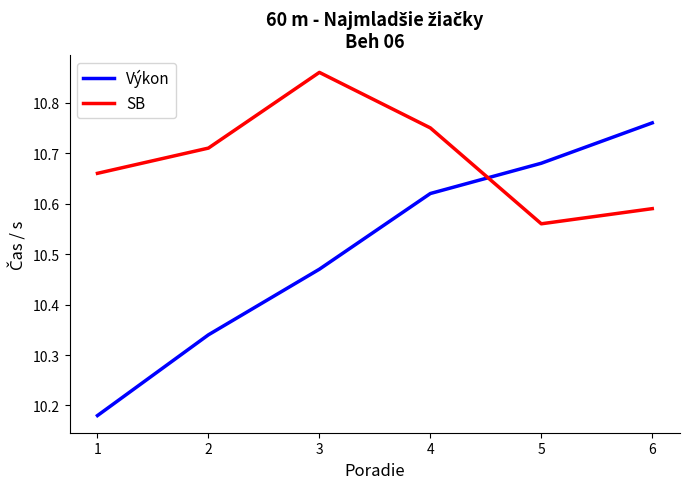

Where do SB and Výkon first cross each other?

4 and 5